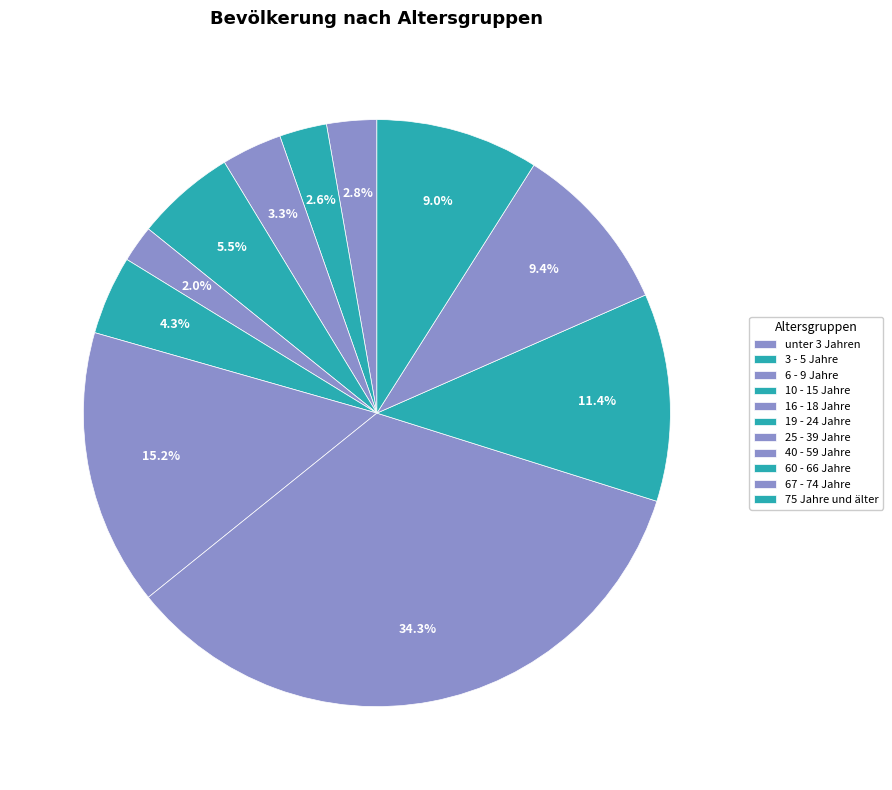

Do unter 3 Jahren and 25 - 39 Jahre together represent more than half of the pie?

No